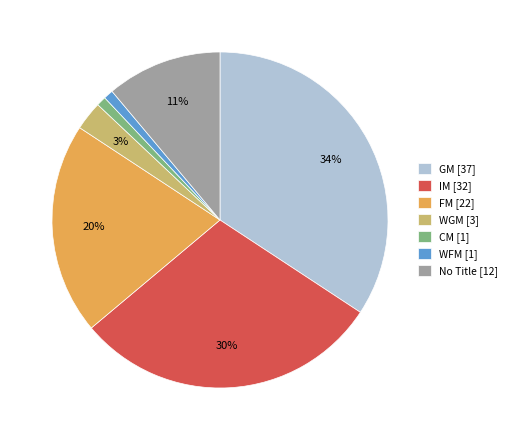

To the nearest percent, what is the difference between the CM [1] and WGM [3] slice percentages?

2%